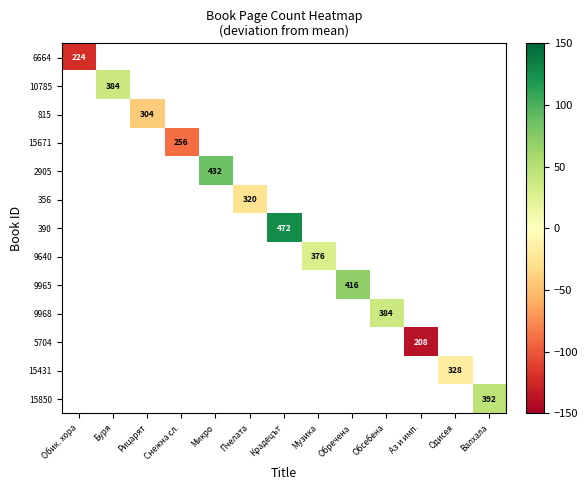

Which series has the widest spread of values?

6664